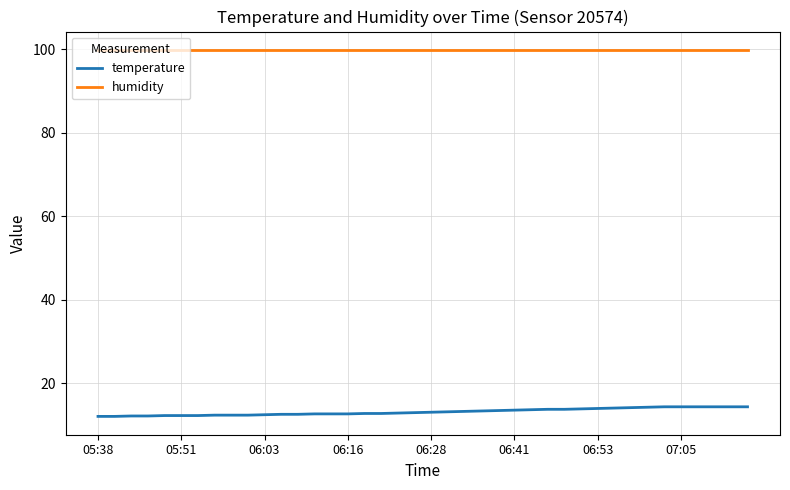

How many lines are shown in the chart?

2